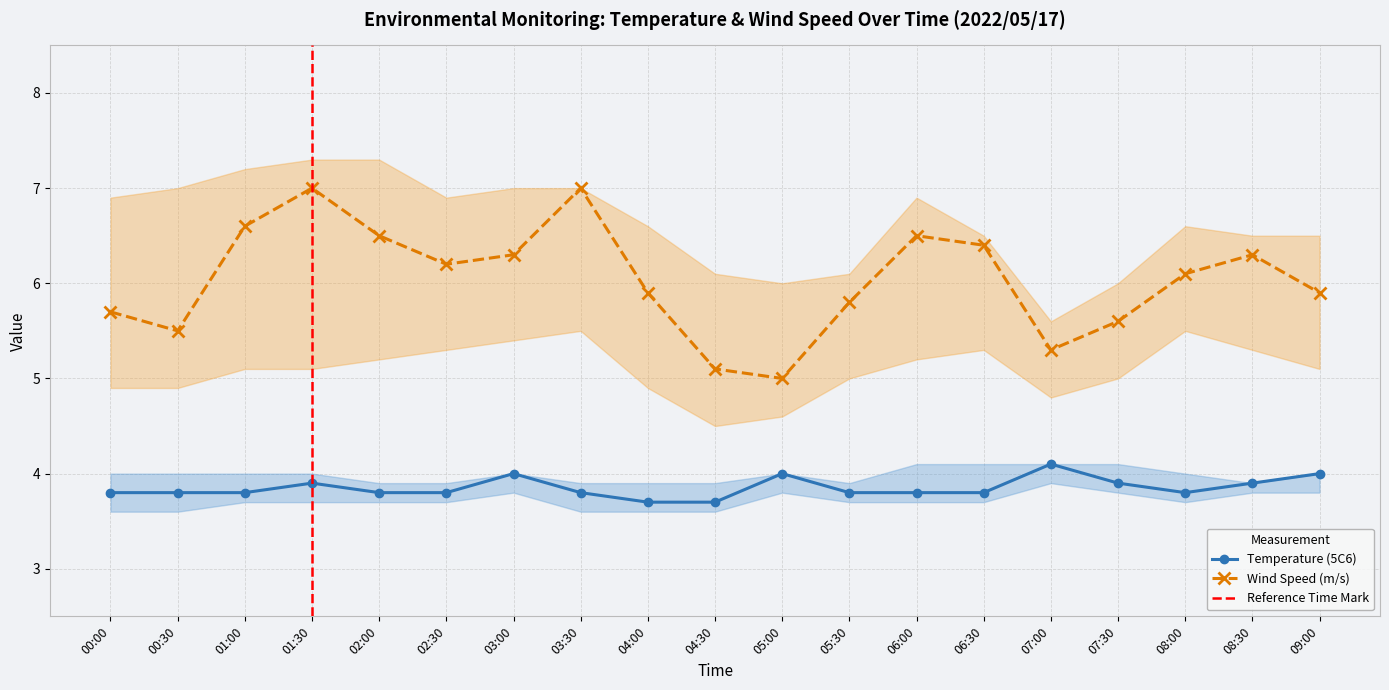

List the labels in order of Temperature (5C6) value, smallest first.

04:00, 04:30, 00:00, 00:30, 01:00, 02:00, 02:30, 03:30, 05:30, 06:00, 06:30, 08:00, 01:30, 07:30, 08:30, 03:00, 05:00, 09:00, 07:00